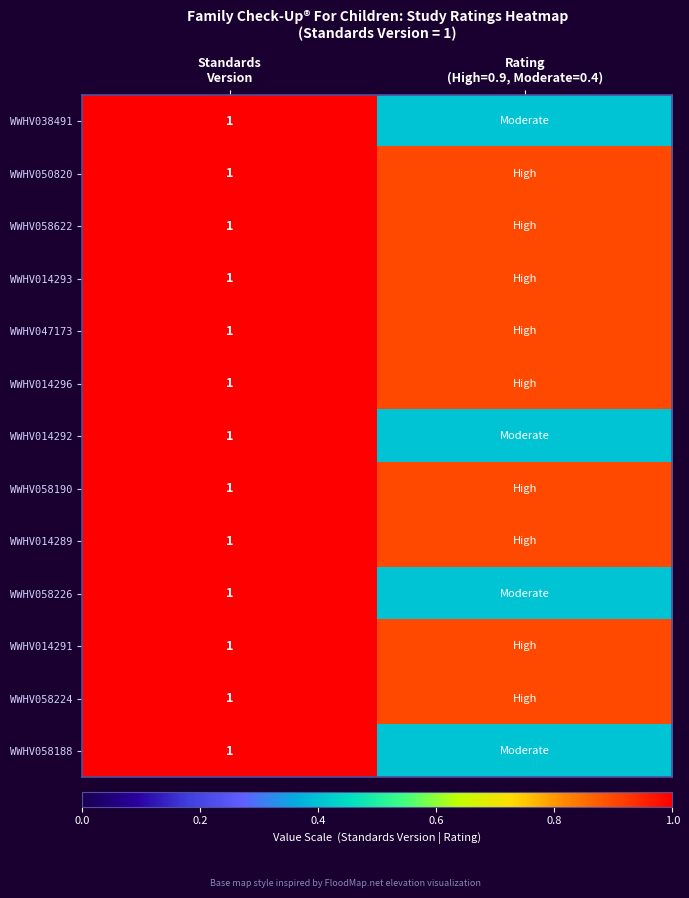

What value does the WWHV047173 series have at Standards Version?

1.0